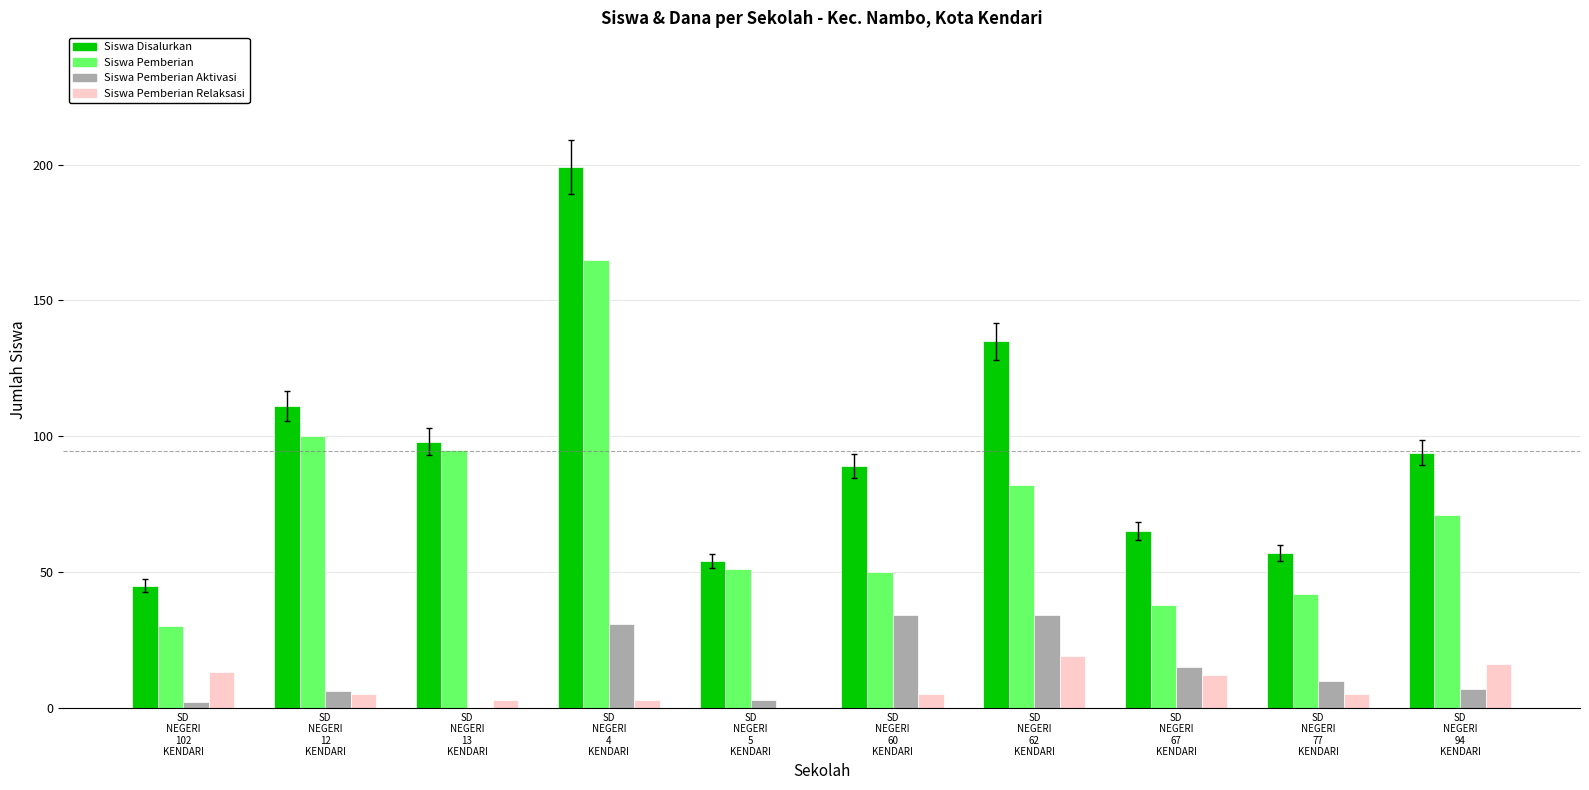

Reading right to left, transcribe all the data shown in this chart.

Siswa Disalurkan: 94	57	65	135	89	54	199	98	111	45
Siswa Pemberian: 71	42	38	82	50	51	165	95	100	30
Siswa Pemberian Aktivasi: 7	10	15	34	34	3	31	0	6	2
Siswa Pemberian Relaksasi: 16	5	12	19	5	0	3	3	5	13